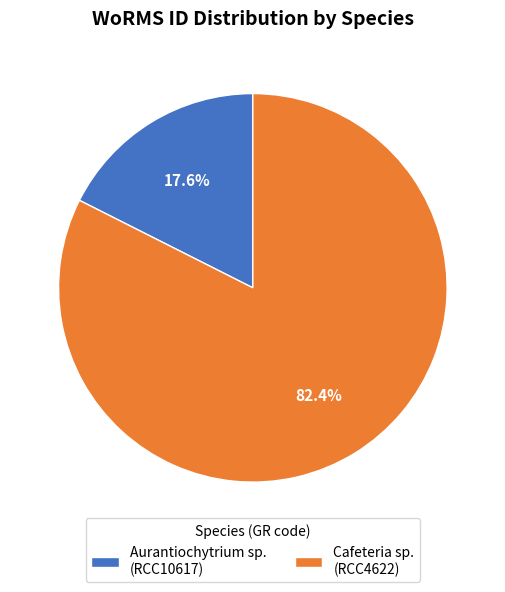

Which has a higher value, Cafeteria sp. (RCC4622) or Aurantiochytrium sp. (RCC10617)?

Cafeteria sp. (RCC4622)